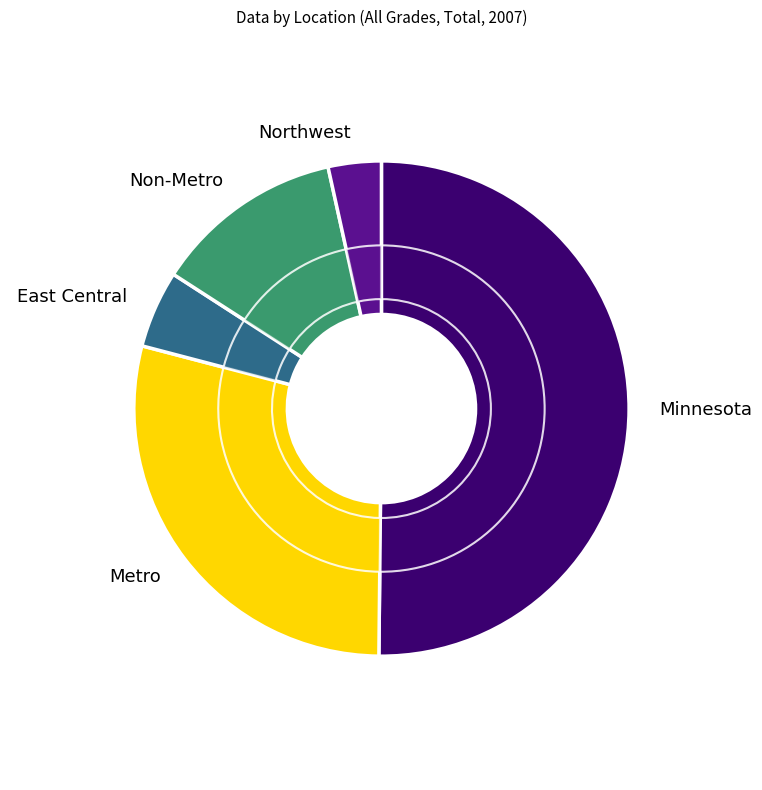

How many segments does this pie chart have?

5